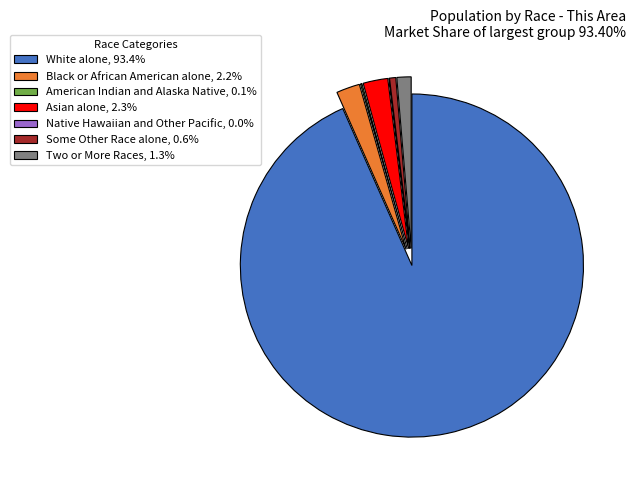

Combined, do White alone, 93.4% and Black or African American alone, 2.2% account for over 50%?

Yes